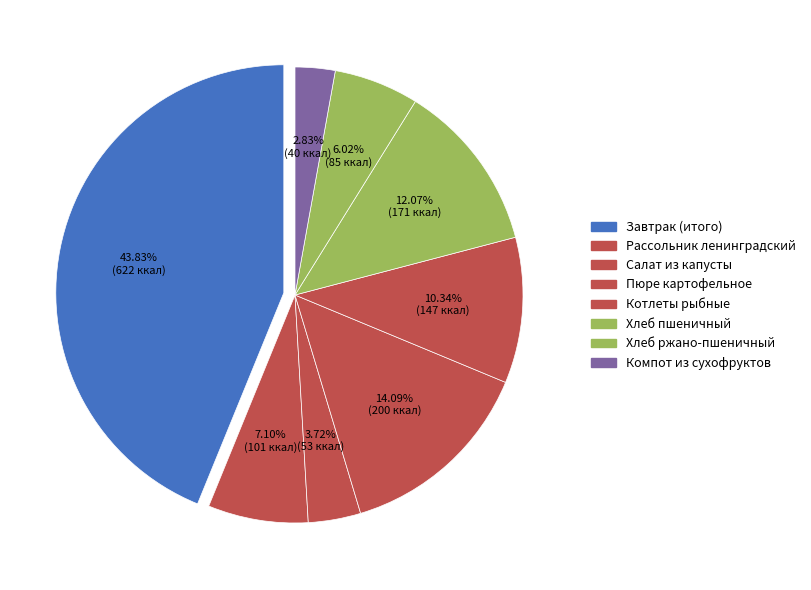

Count the number of slices in the pie.

8